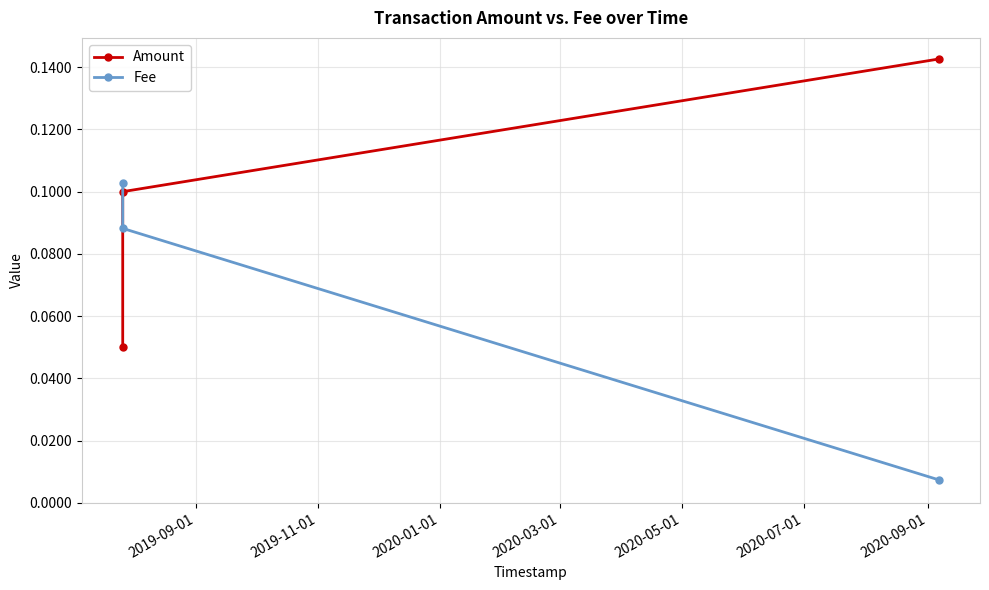

What is the difference between the maximum and minimum values in the Fee series?

0.1